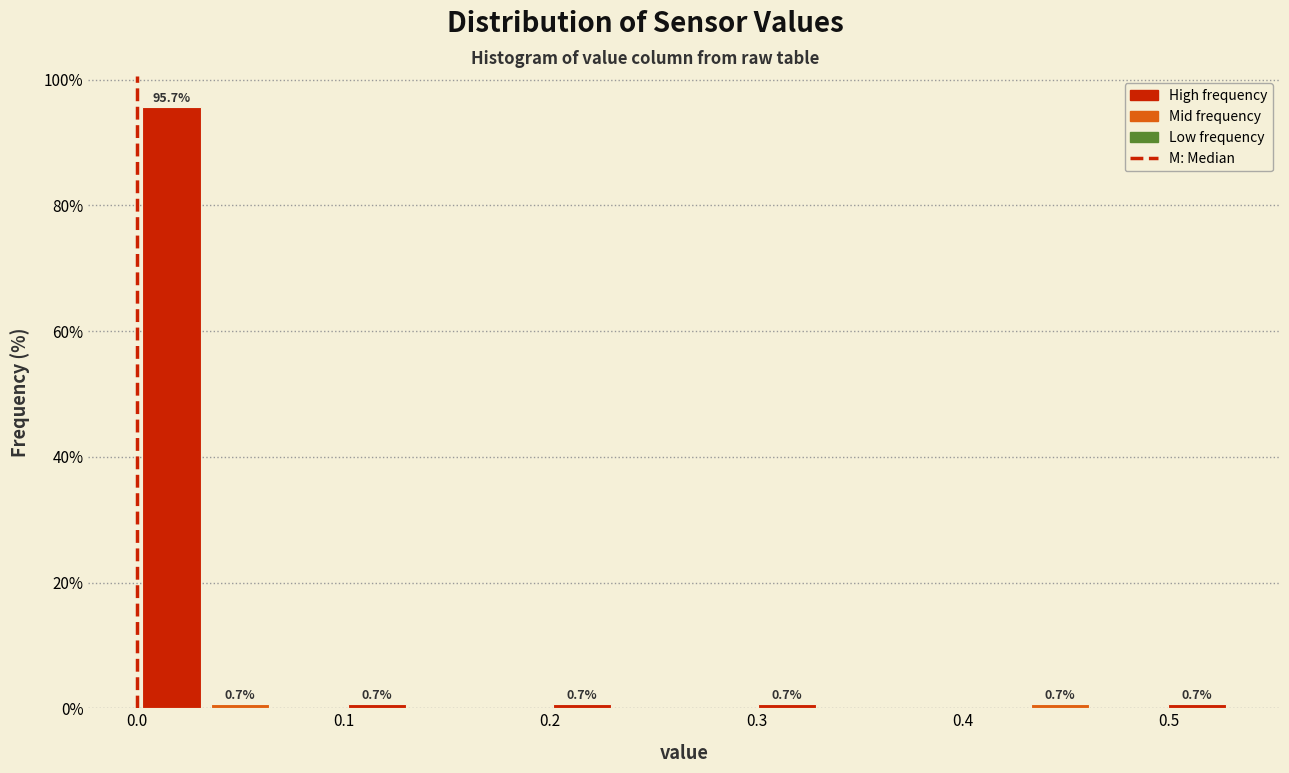

Read against the x-axis, roughly where is the centre of the tallest bar?

0.02